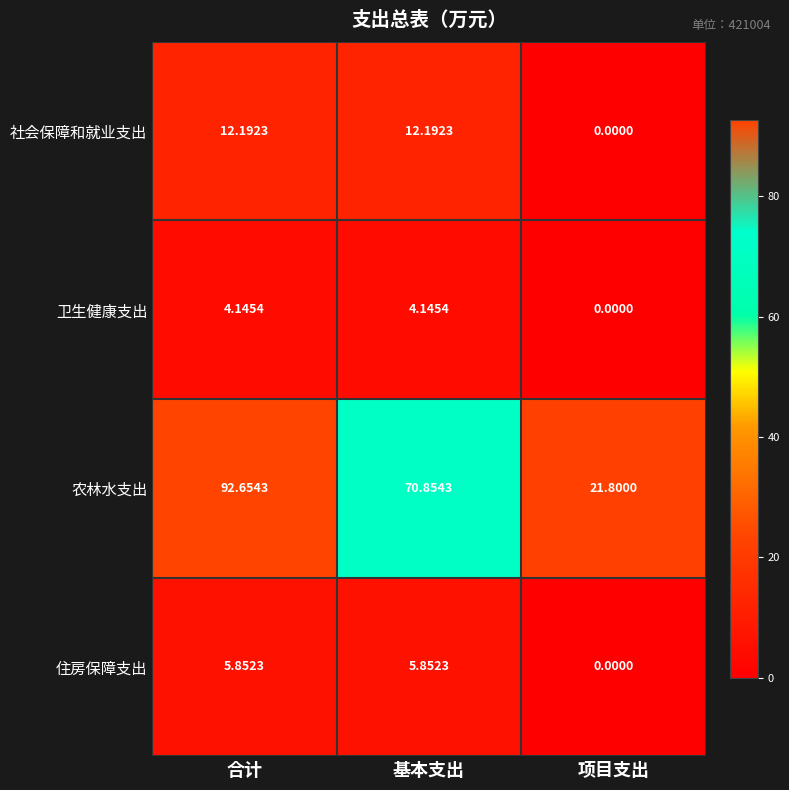

Rank the categories by 农林水支出 value from lowest to highest.

项目支出, 基本支出, 合计